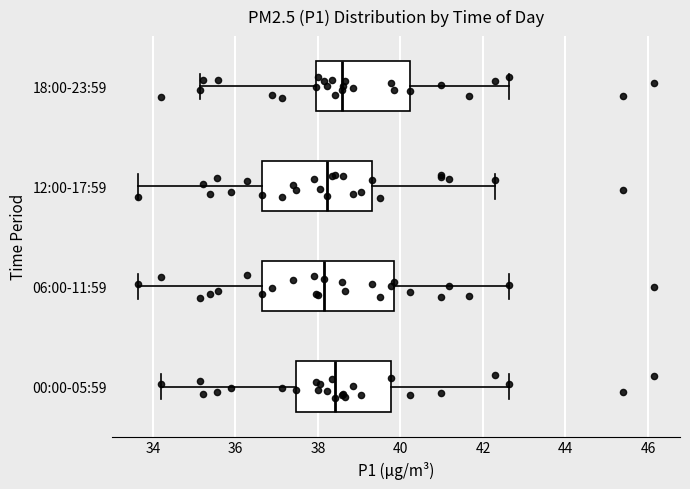

Where is the left edge of the box for 00:00-05:59 on the x-axis? The values are not printed on the chart, so give them approximately, as read against the axis.

37.4